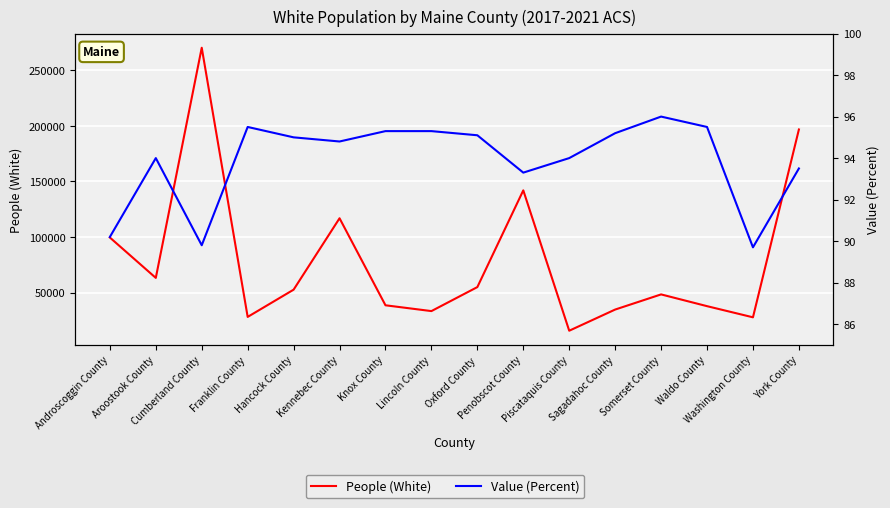

What is the maximum value shown in the chart?

270232.0